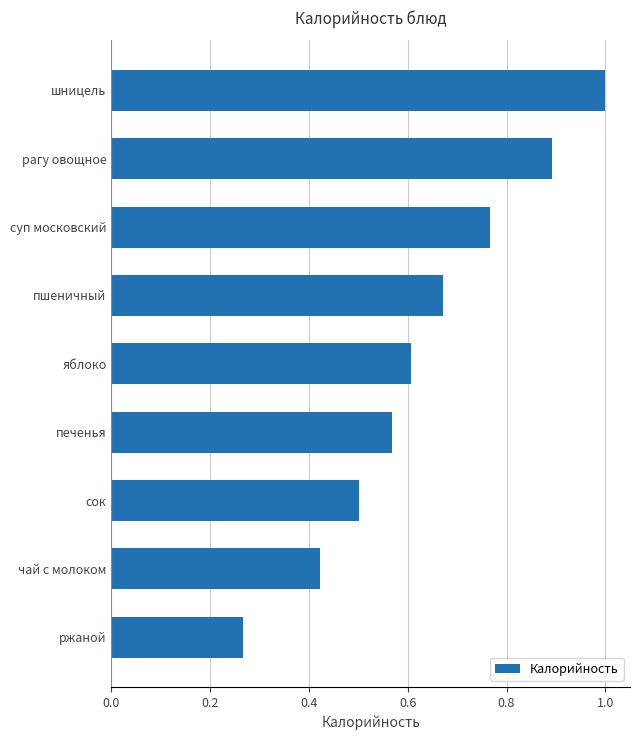

Rank the categories by value from highest to lowest.

шницель, рагу овощное, суп московский, пшеничный, яблоко, печенья, сок, чай с молоком, ржаной